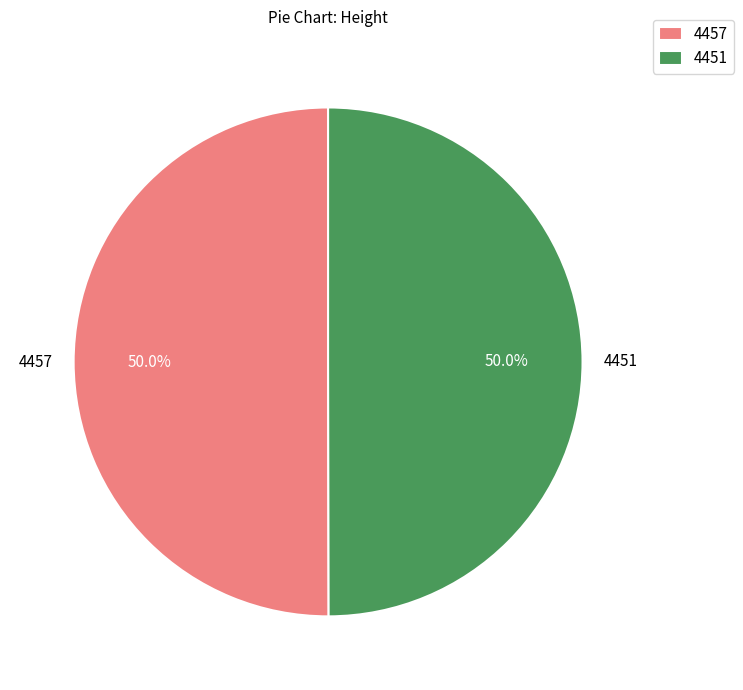

What is the ratio of the value at 4451 to the value at 4457?

1.0